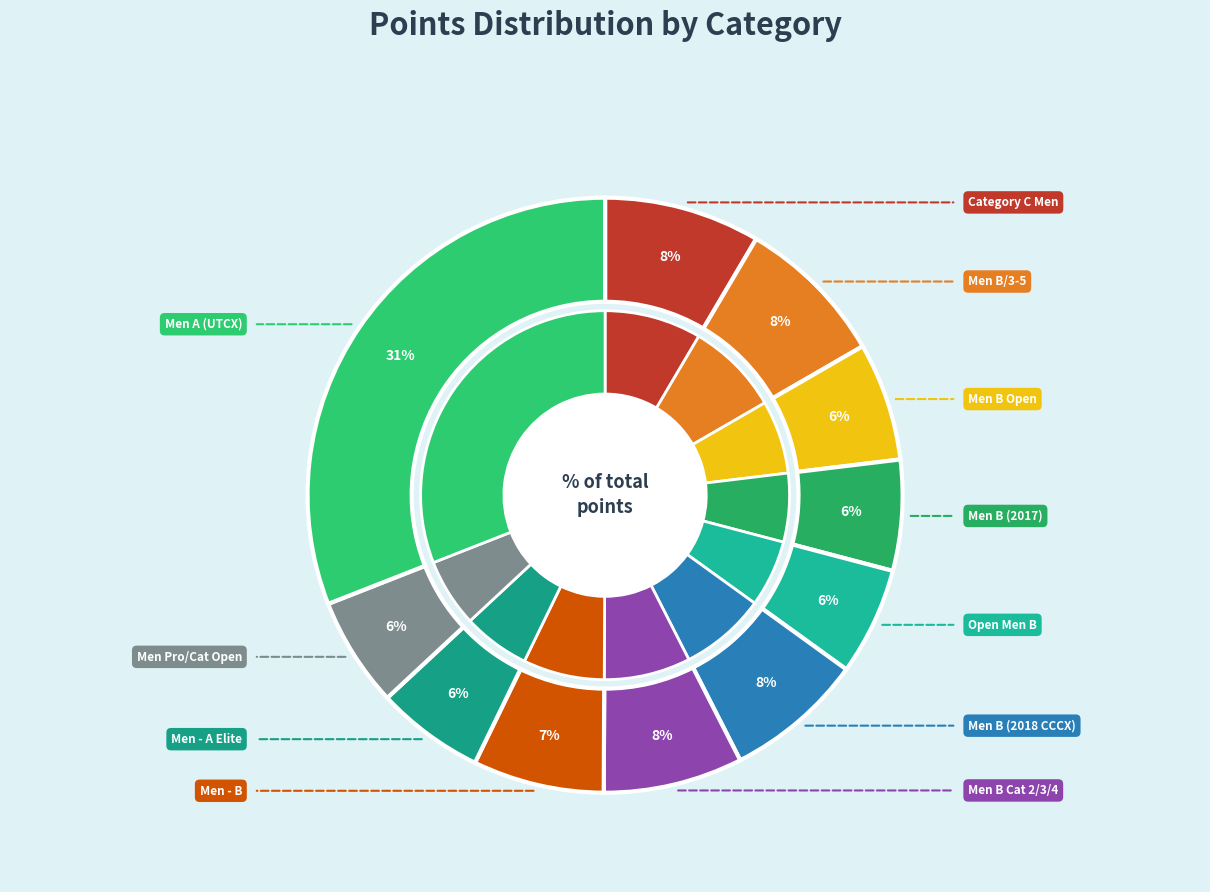

True or false: Men A (UTCX) accounts for 31% of the total.

True